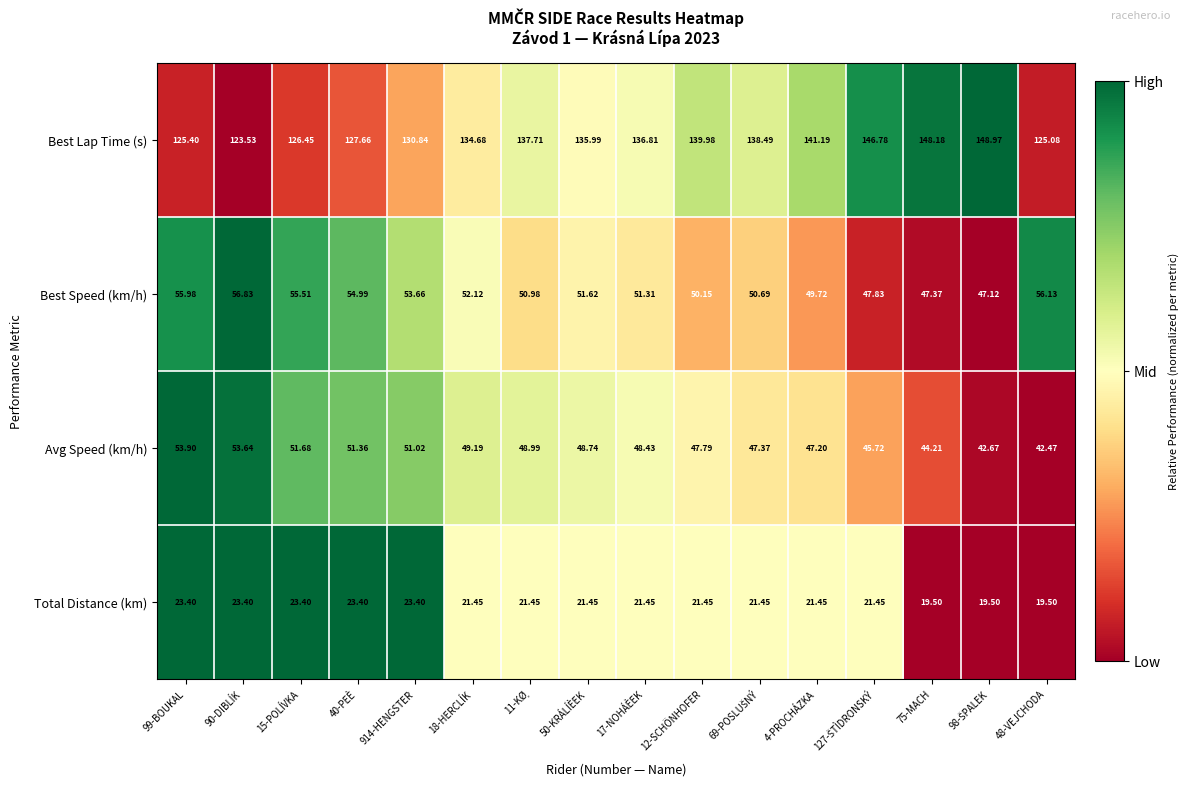

How many categories are shown in the chart?

16